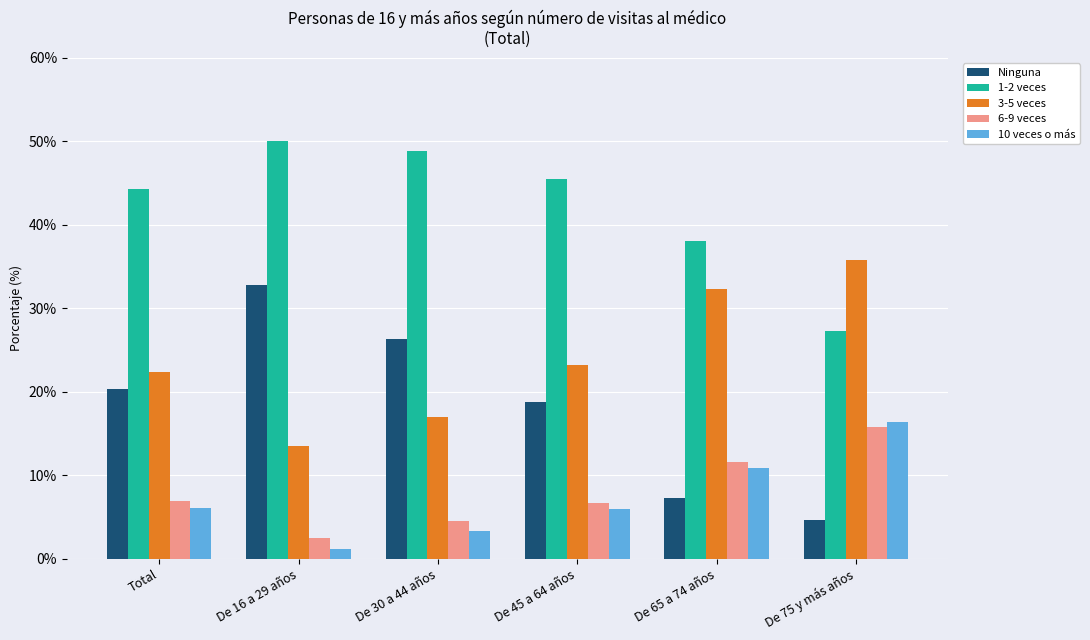

What is the sum of all 3-5 veces values?

144.1